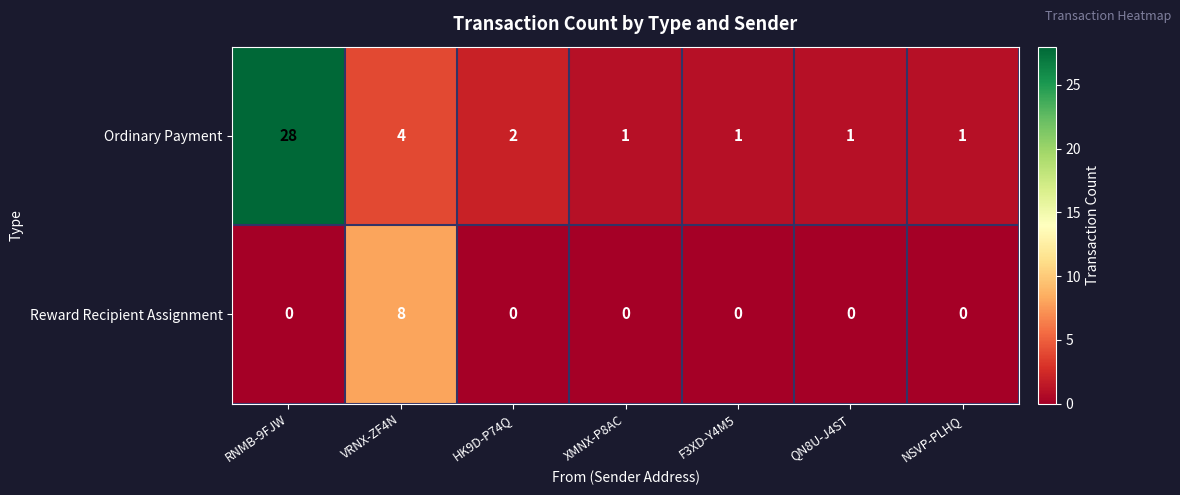

What is the difference between the second highest and minimum values in the Ordinary Payment series?

3